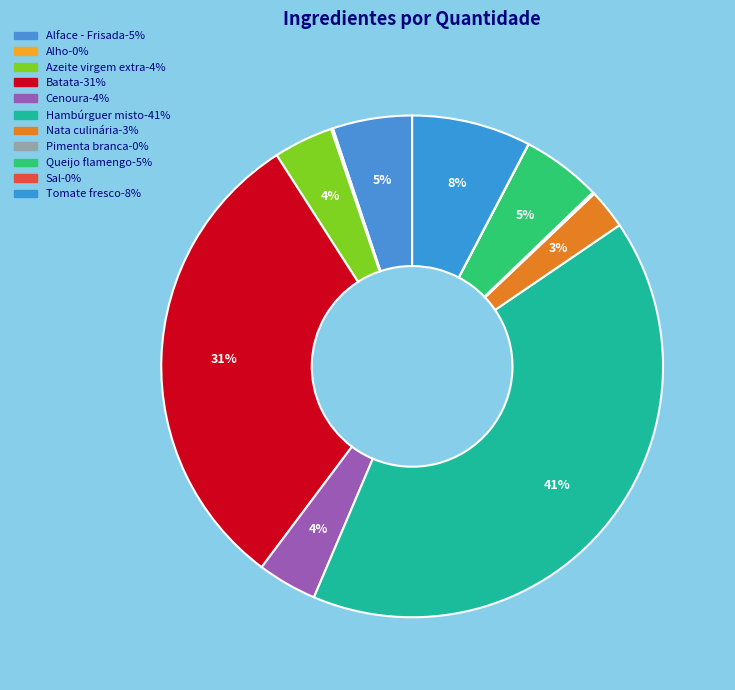

Is Pimenta branca the majority of the pie?

No